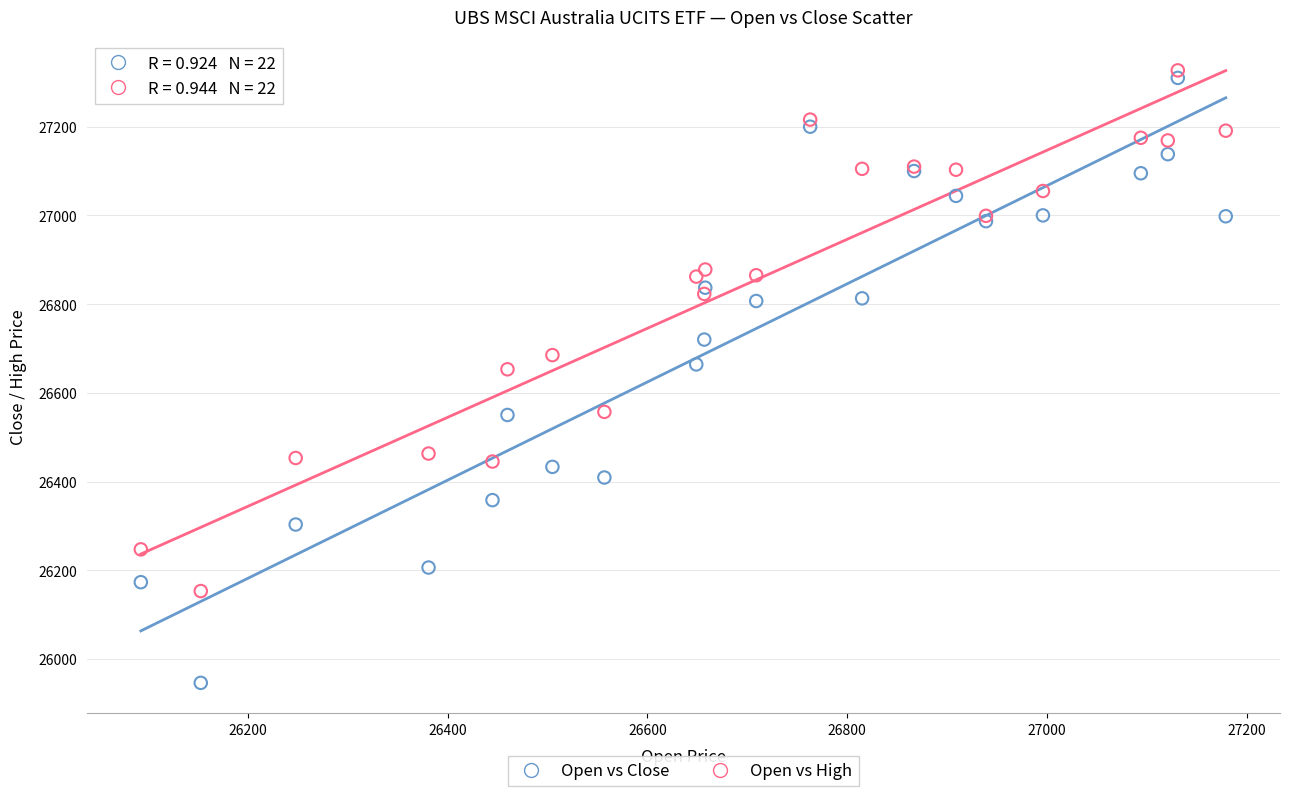

Which series reaches the maximum Y coordinate?

Open vs High